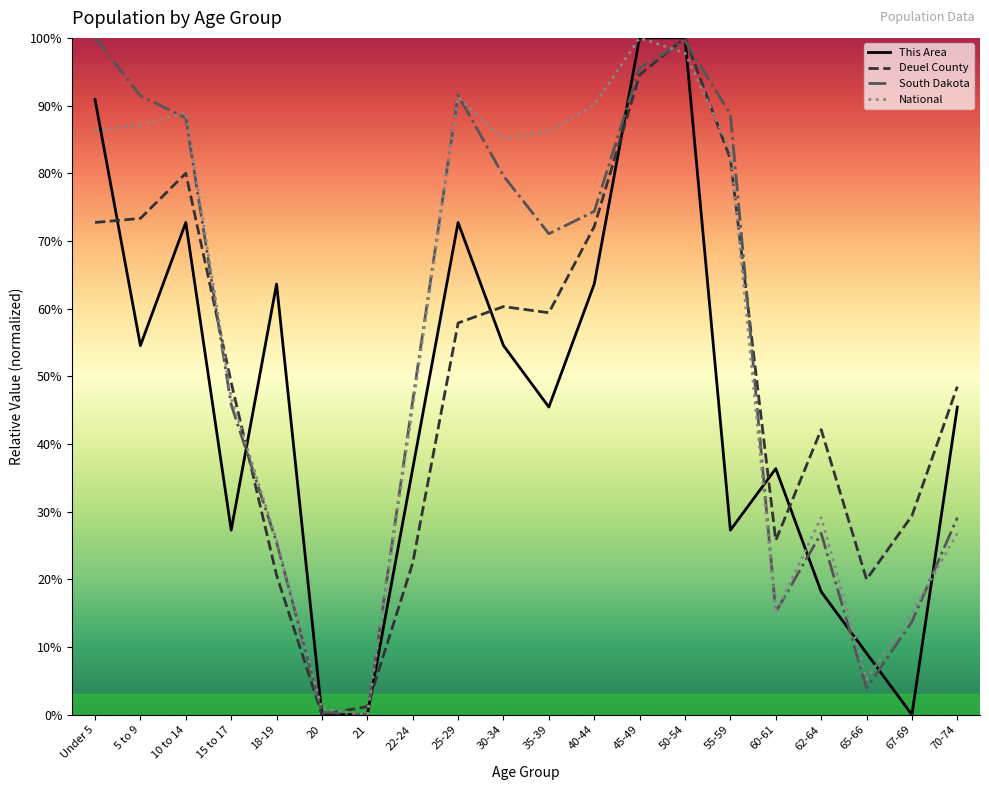

True or false: National has more than 1 points higher than both neighbors.

True